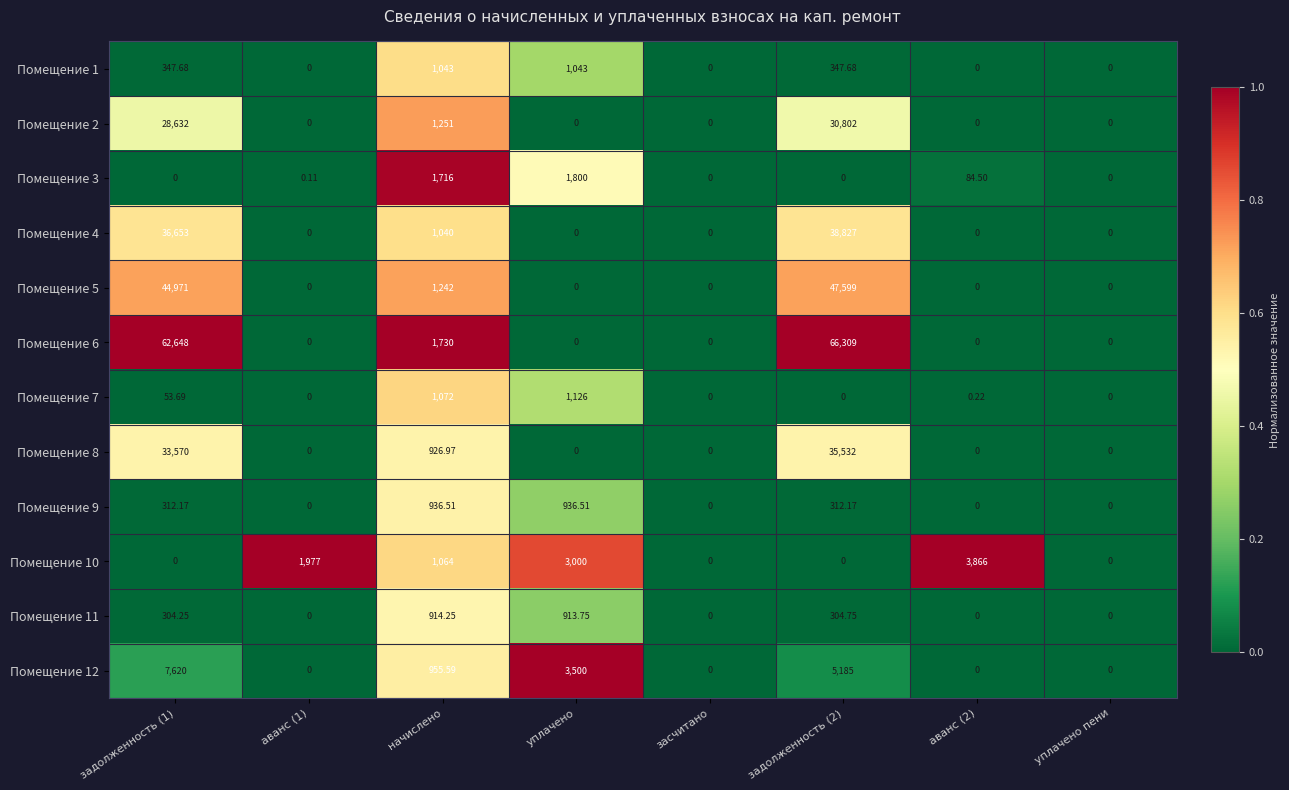

Reading left to right, transcribe all the data shown in this chart.

Помещение 1: задолженность (1)=347.7	аванс (1)=0.0	начислено=1043.0	уплачено=1043.0	засчитано=0.0	задолженность (2)=347.7	аванс (2)=0.0	уплачено пени=0.0
Помещение 2: задолженность (1)=28632.0	аванс (1)=0.0	начислено=1251.0	уплачено=0.0	засчитано=0.0	задолженность (2)=30802.0	аванс (2)=0.0	уплачено пени=0.0
Помещение 3: задолженность (1)=0.0	аванс (1)=0.1	начислено=1716.0	уплачено=1800.0	засчитано=0.0	задолженность (2)=0.0	аванс (2)=84.5	уплачено пени=0.0
Помещение 4: задолженность (1)=36653.0	аванс (1)=0.0	начислено=1040.0	уплачено=0.0	засчитано=0.0	задолженность (2)=38827.0	аванс (2)=0.0	уплачено пени=0.0
Помещение 5: задолженность (1)=44971.0	аванс (1)=0.0	начислено=1242.0	уплачено=0.0	засчитано=0.0	задолженность (2)=47599.0	аванс (2)=0.0	уплачено пени=0.0
Помещение 6: задолженность (1)=62648.0	аванс (1)=0.0	начислено=1730.0	уплачено=0.0	засчитано=0.0	задолженность (2)=66309.0	аванс (2)=0.0	уплачено пени=0.0
Помещение 7: задолженность (1)=53.7	аванс (1)=0.0	начислено=1072.0	уплачено=1126.0	засчитано=0.0	задолженность (2)=0.0	аванс (2)=0.2	уплачено пени=0.0
Помещение 8: задолженность (1)=33570.0	аванс (1)=0.0	начислено=927.0	уплачено=0.0	засчитано=0.0	задолженность (2)=35532.0	аванс (2)=0.0	уплачено пени=0.0
Помещение 9: задолженность (1)=312.2	аванс (1)=0.0	начислено=936.5	уплачено=936.5	засчитано=0.0	задолженность (2)=312.2	аванс (2)=0.0	уплачено пени=0.0
Помещение 10: задолженность (1)=0.0	аванс (1)=1977.0	начислено=1064.0	уплачено=3000.0	засчитано=0.0	задолженность (2)=0.0	аванс (2)=3866.0	уплачено пени=0.0
Помещение 11: задолженность (1)=304.2	аванс (1)=0.0	начислено=914.2	уплачено=913.8	засчитано=0.0	задолженность (2)=304.8	аванс (2)=0.0	уплачено пени=0.0
Помещение 12: задолженность (1)=7620.0	аванс (1)=0.0	начислено=955.6	уплачено=3500.0	засчитано=0.0	задолженность (2)=5185.0	аванс (2)=0.0	уплачено пени=0.0